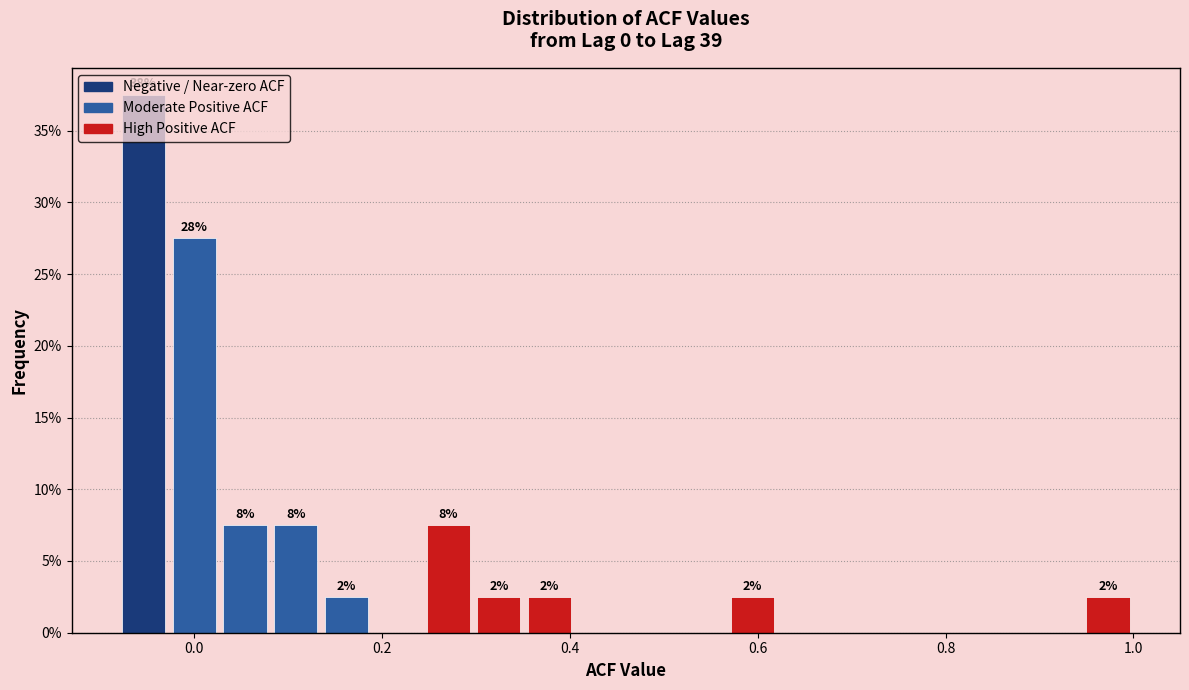

Around what value on the x-axis is the tallest bar? Give the approximate position of its centre, as read against the axis.

-0.06